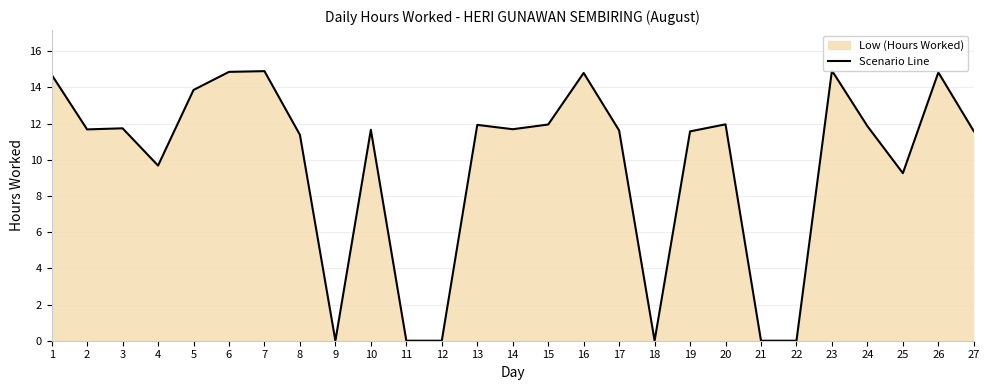

How many data points are less than 11?

8